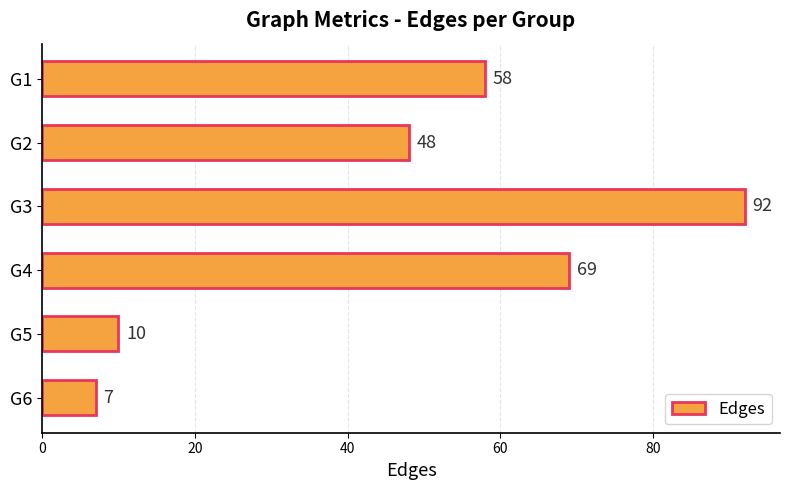

What is the value of the 4th bar from the top?

69